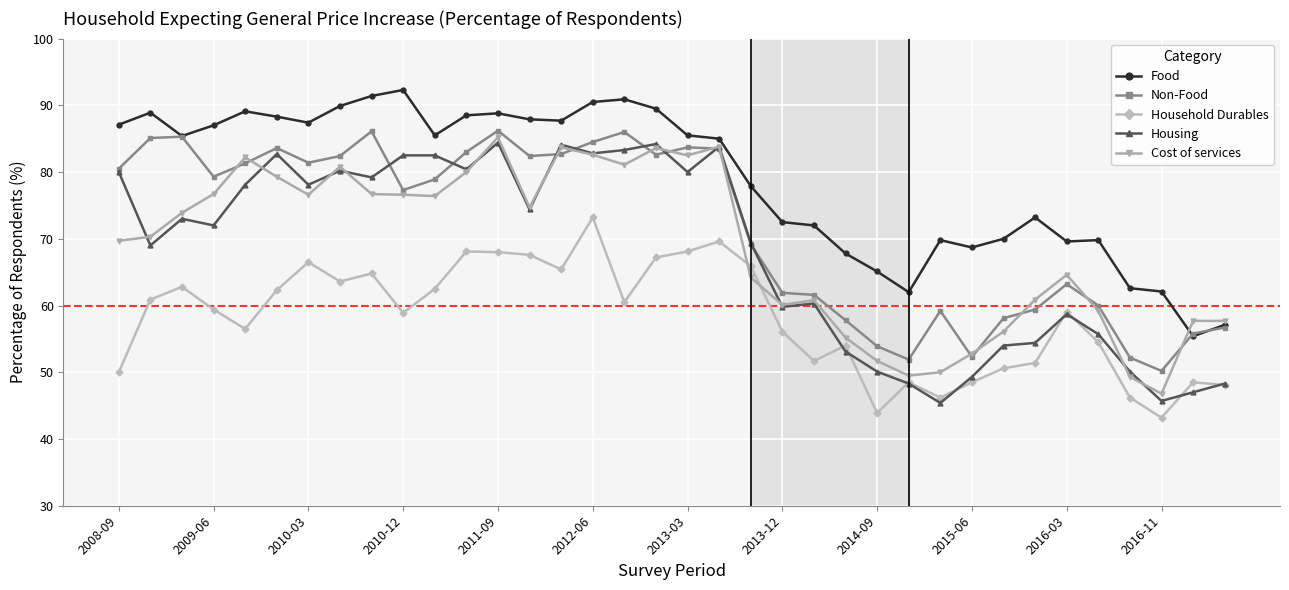

True or false: Household Durables has more than 2 interior local peaks.

True